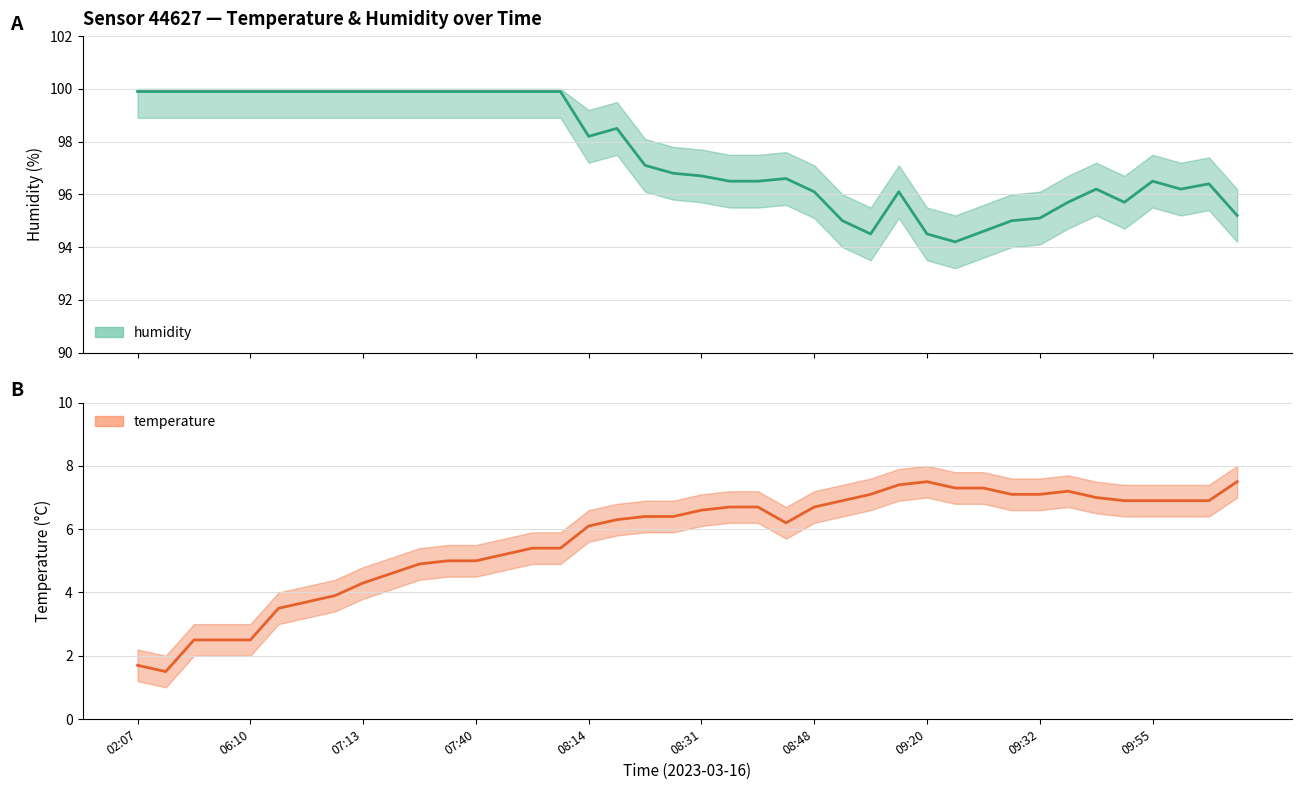

What are all the series names shown in the legend?

humidity, temperature